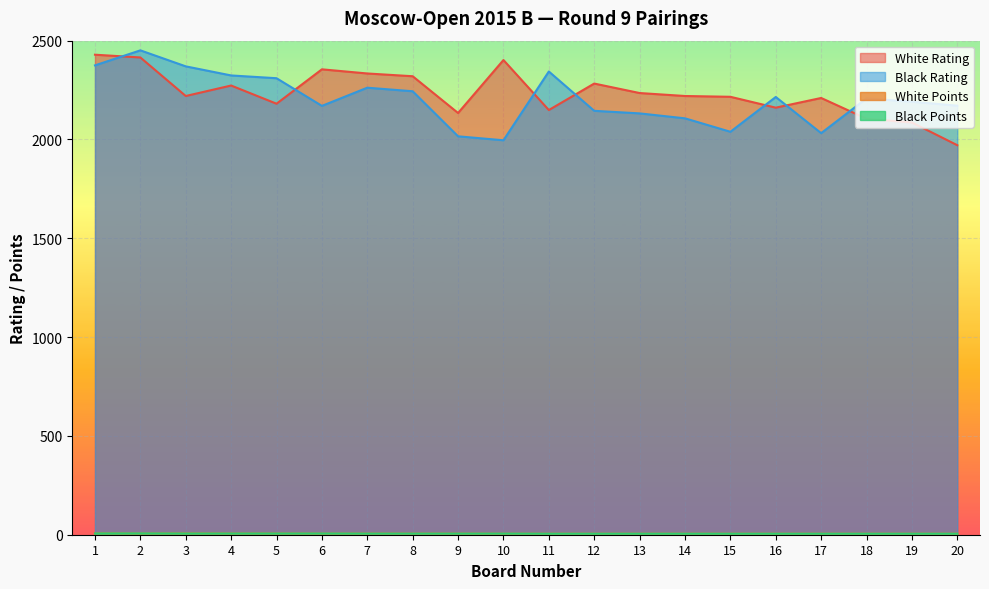

Is it true that White Rating equals 3416.4 at 1?

False